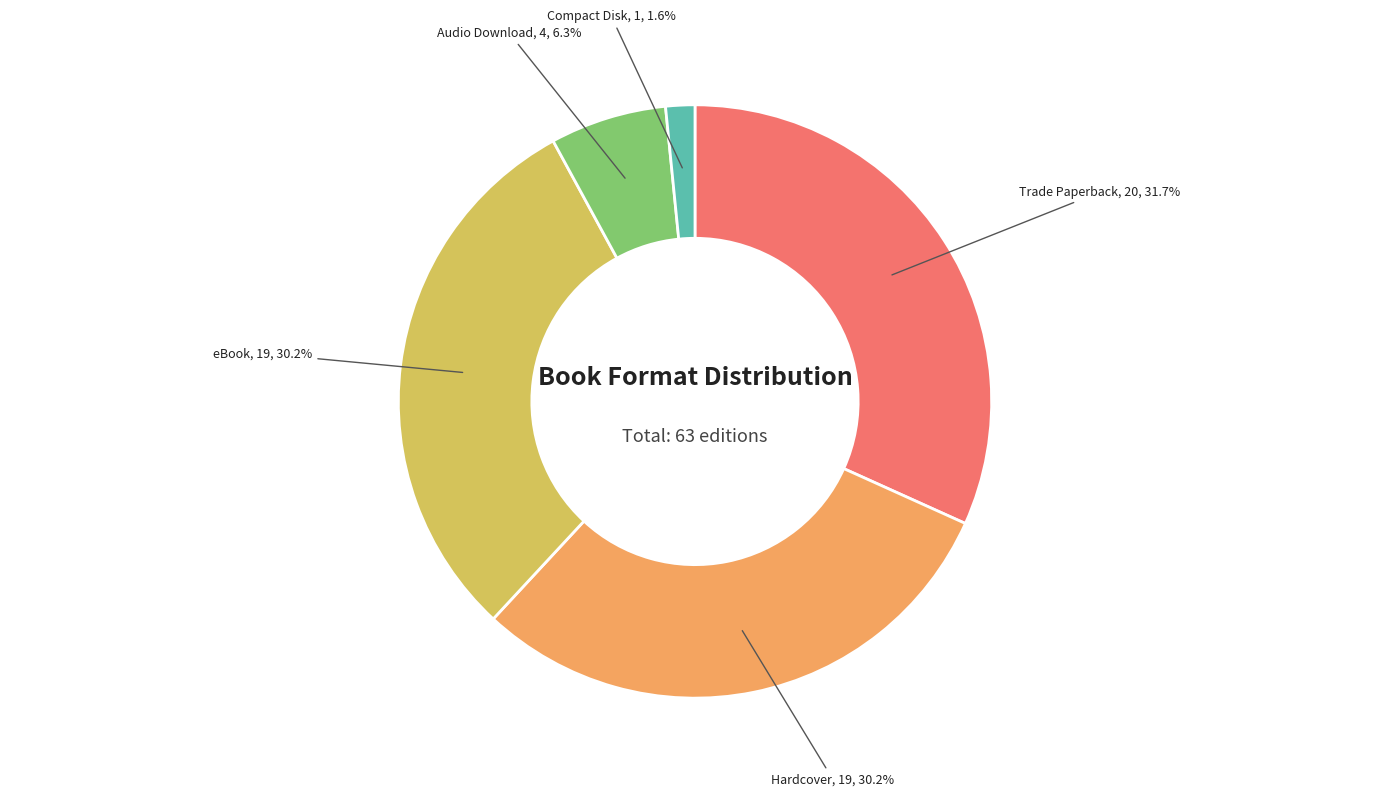

What portion of the pie excludes Compact Disk?

98.4%